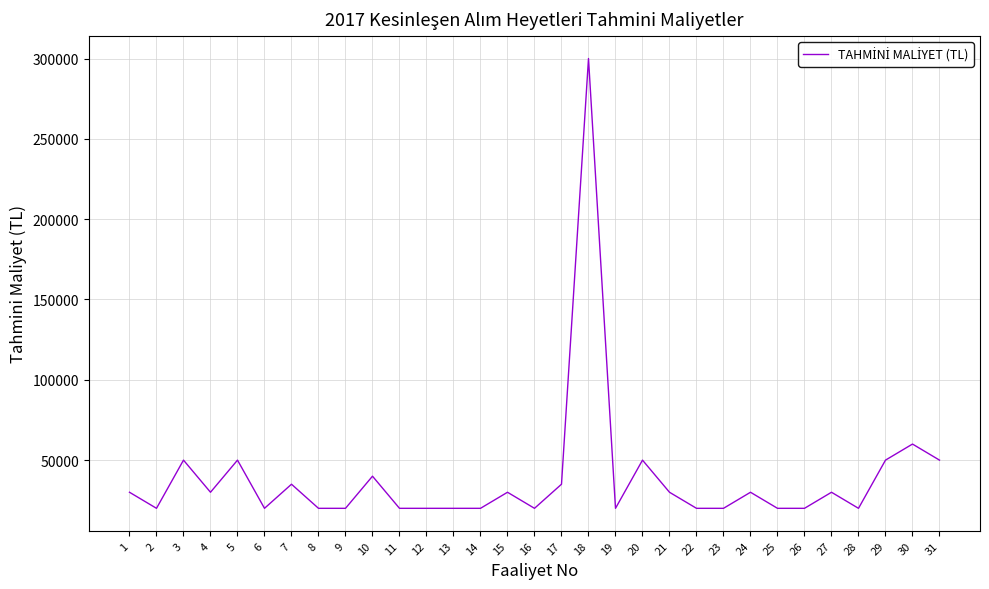

Where is the data nearest to the value 160000?

30